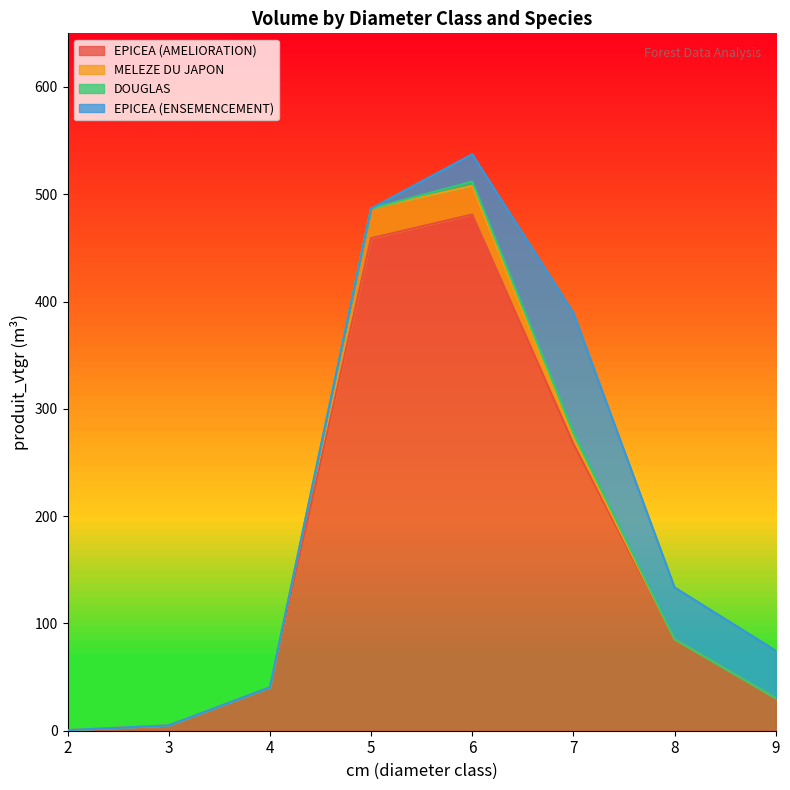

True or false: DOUGLAS and EPICEA (ENSEMENCEMENT) cross at least once.

False